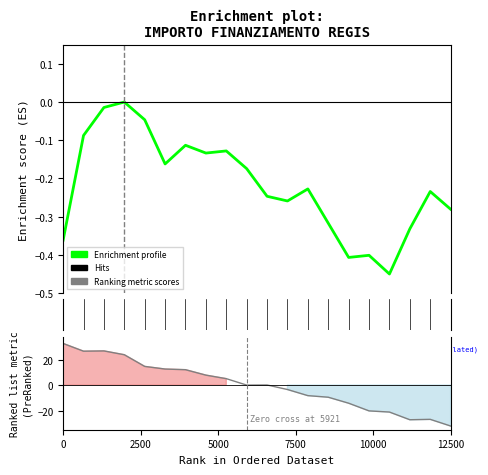

What is the label of the 9th point from the left?

8